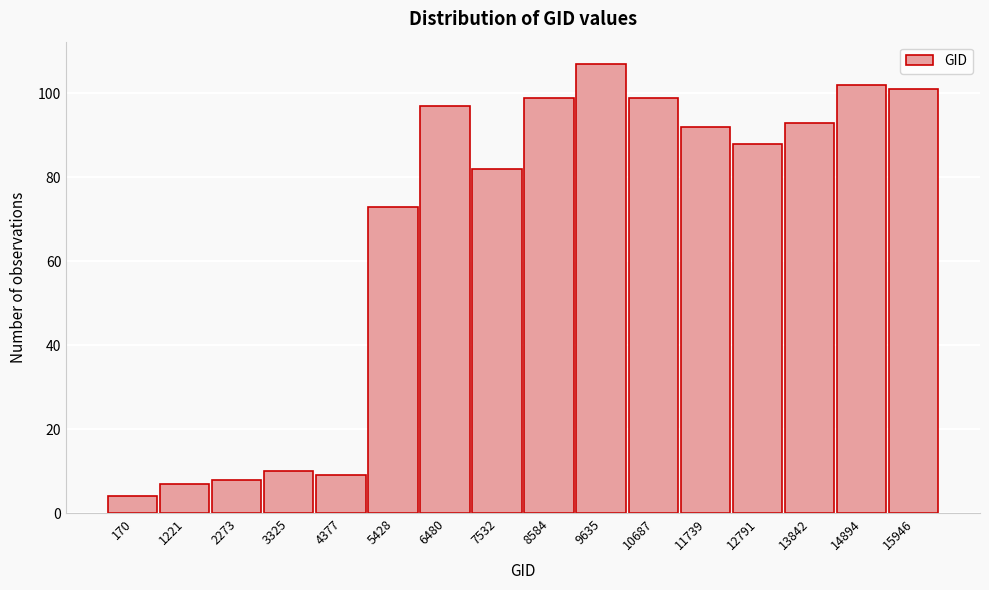

Reading left to right, what are all the values shown in this chart?

4	7	8	10	9	73	97	82	99	107	99	92	88	93	102	101